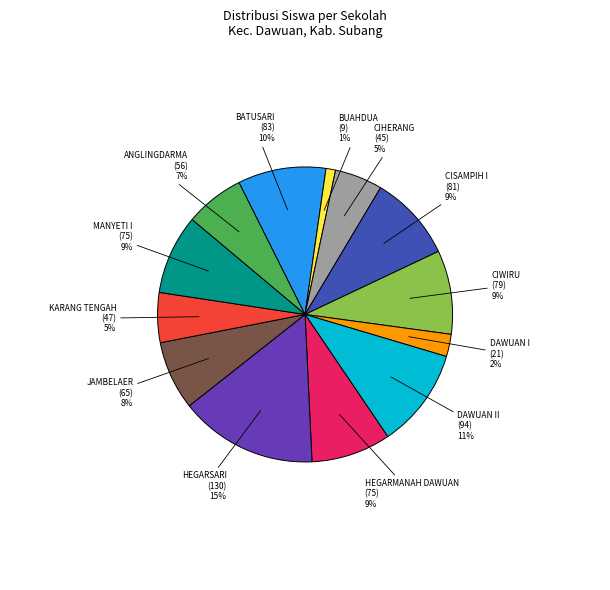

To the nearest percent, what is the average slice percentage?

8%